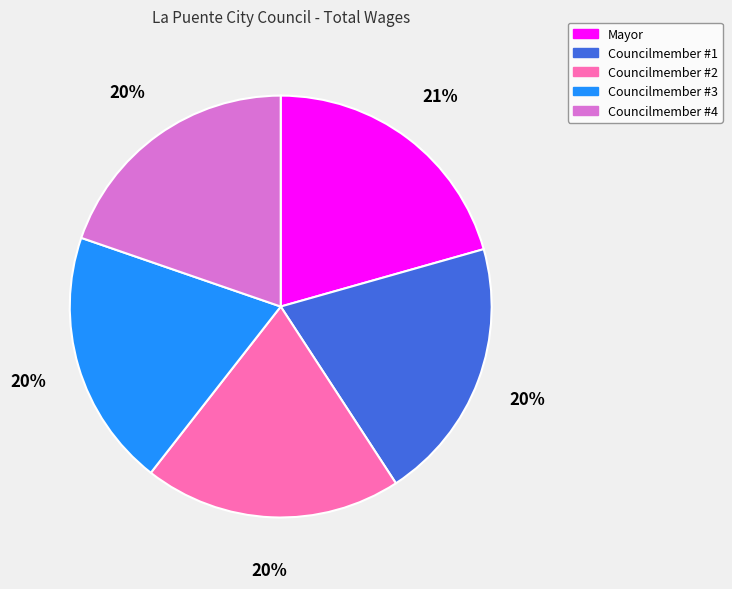

Approximately how many times larger is the value at Councilmember #1 compared to Councilmember #4?

1.0